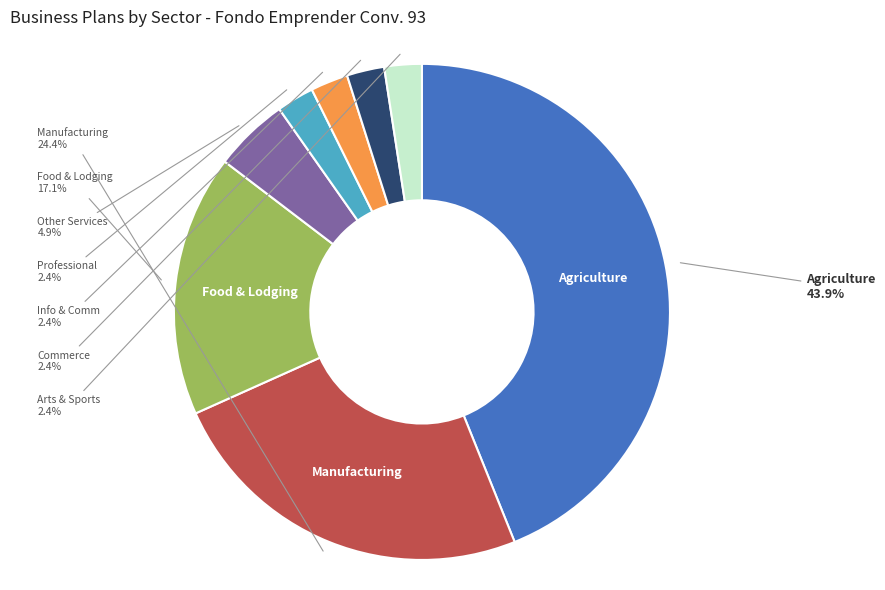

How many slices are in this pie chart?

8